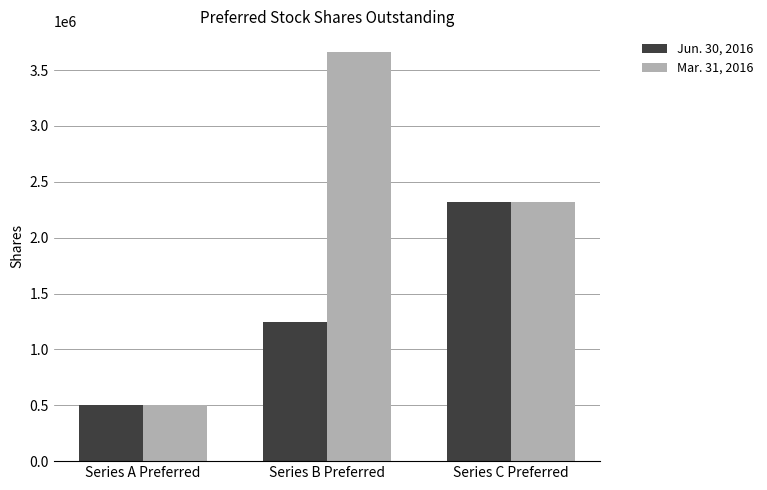

Is it true that Mar. 31, 2016 equals 1387399 at Series C Preferred?

False